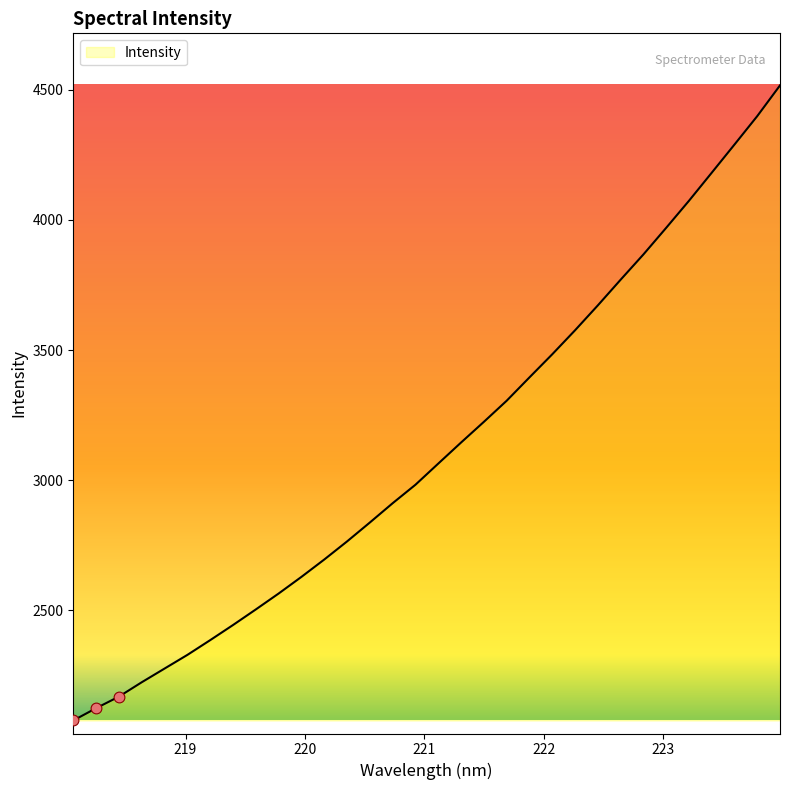

What is the greatest value displayed?

4516.1